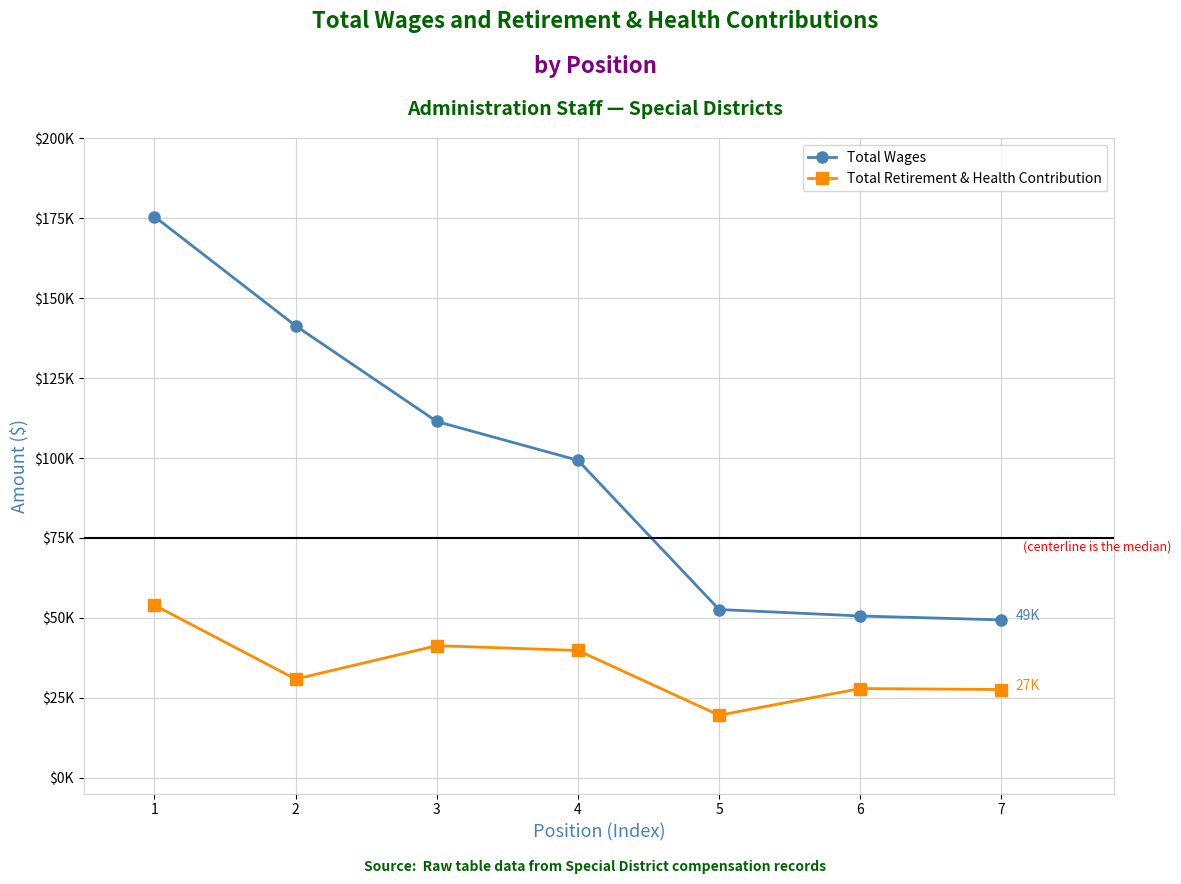

What is the value of the Total Retirement & Health Contribution point at the 6th from the left?

27852